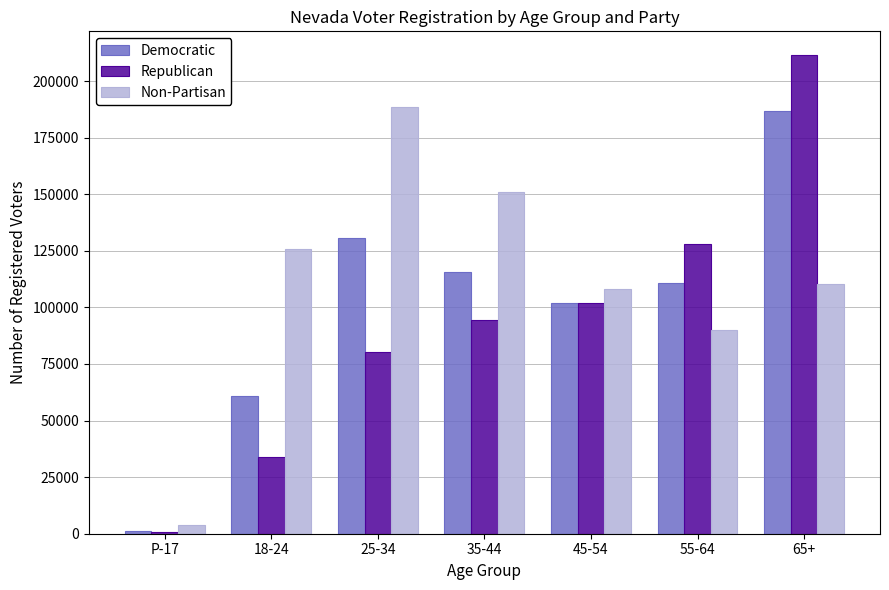

Reading left to right, transcribe all the data shown in this chart.

Democratic: 1078	60667	130782	115500	102063	110570	186769
Republican: 763	34051	80192	94643	101939	128071	211395
Non-Partisan: 3820	125774	188322	150788	108182	89839	110540